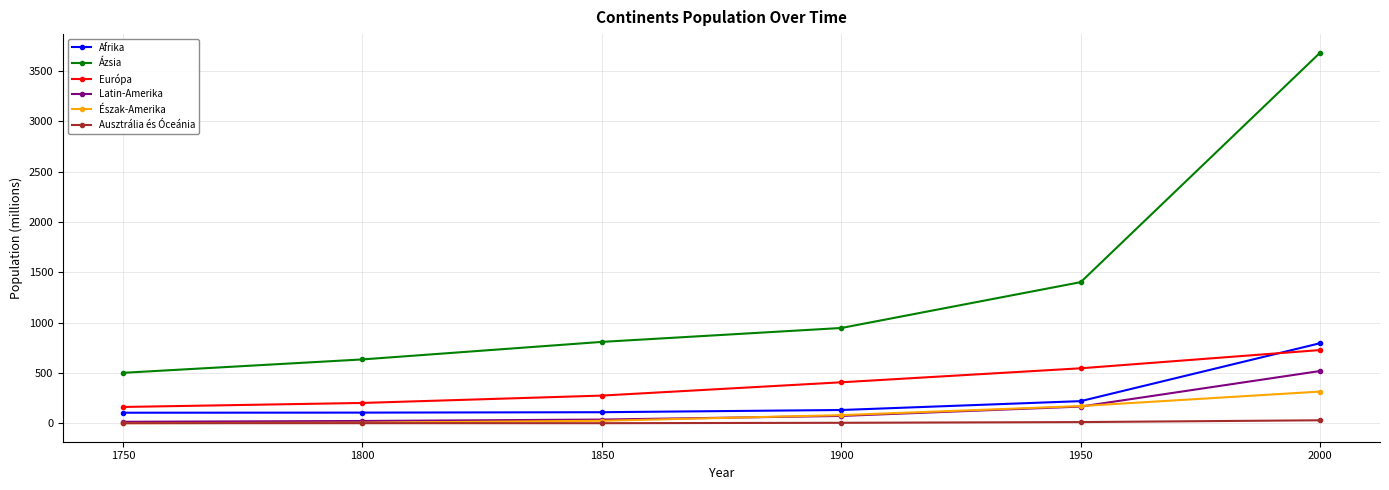

What is the total value across all series at 1750?

791